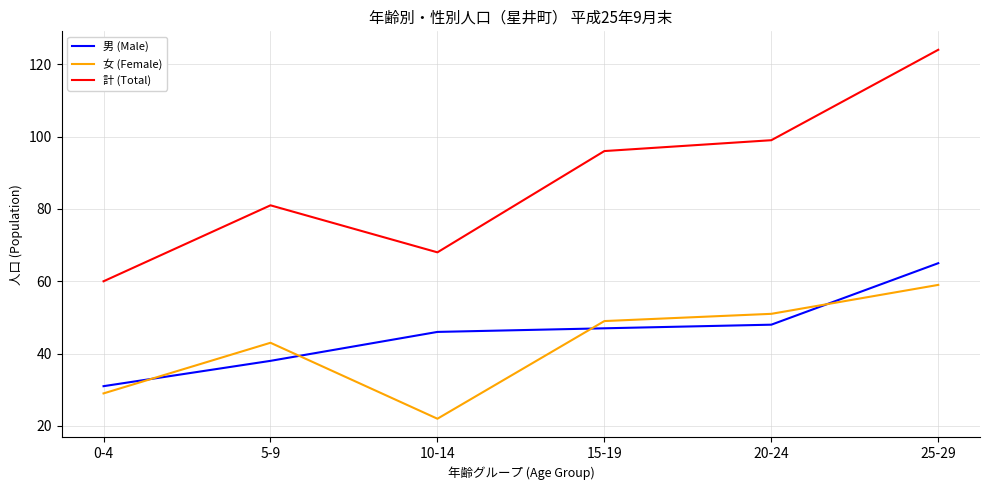

How many lines are shown in the chart?

3